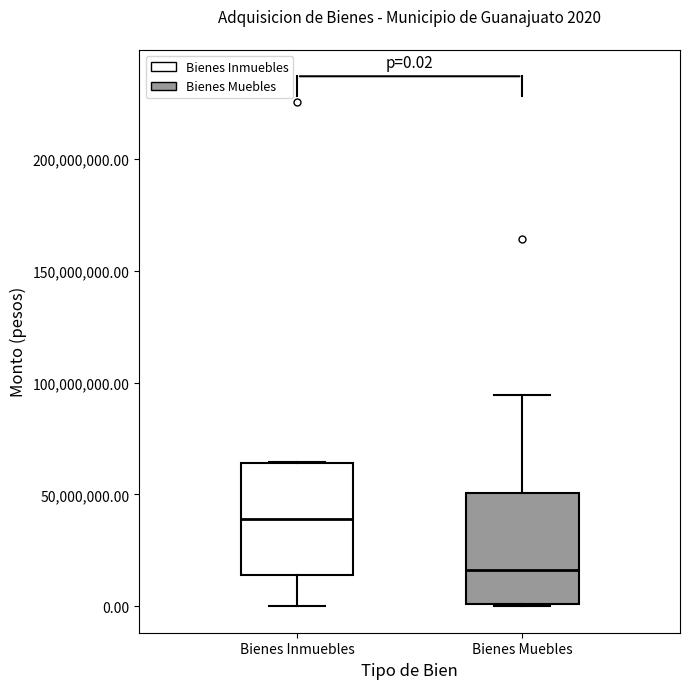

Which box has the lowest median line?

Bienes Muebles